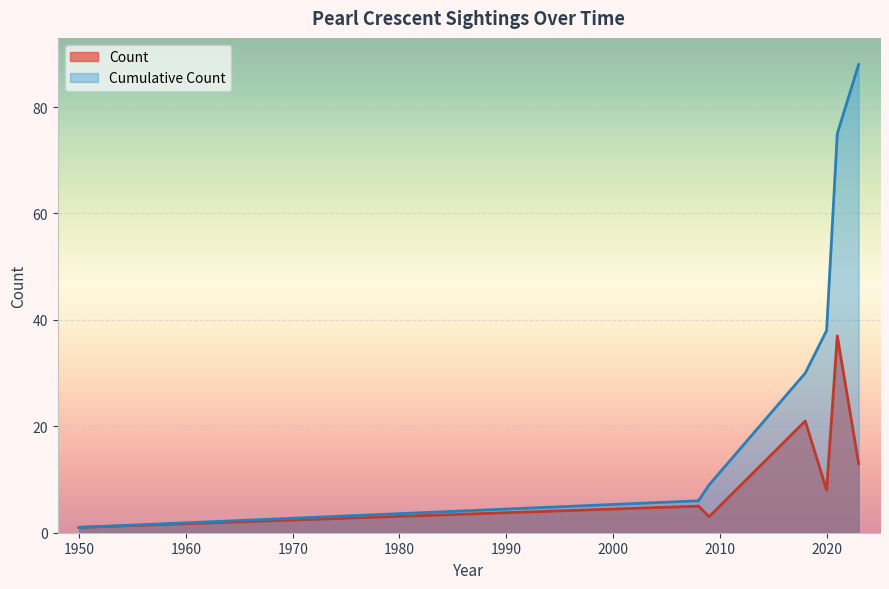

Which series changed the most between 2008 and 2021?

Cumulative Count